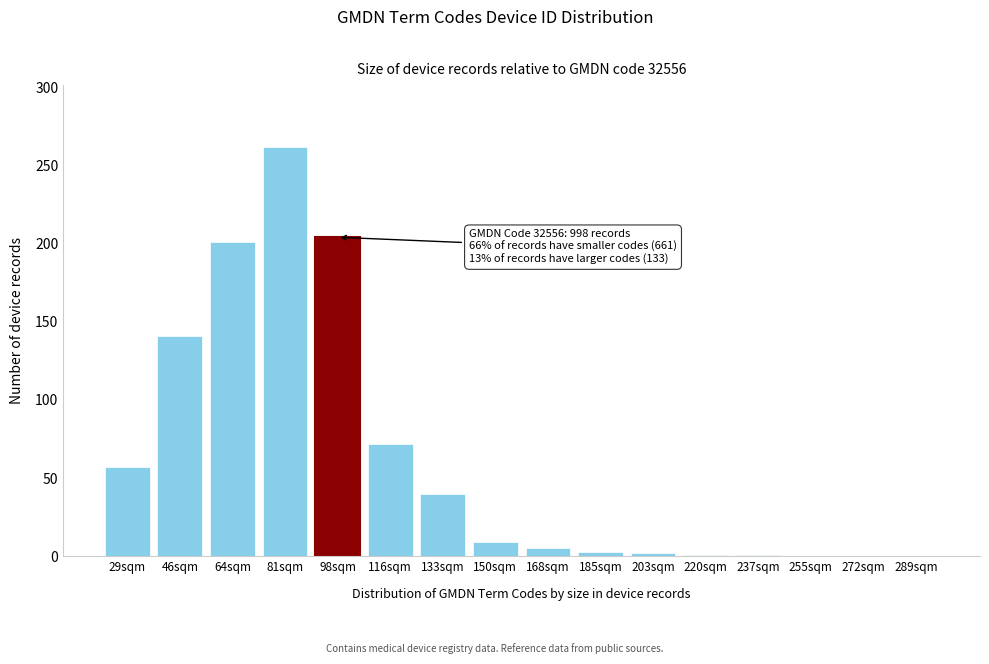

The value at 289sqm is 0. True or false?

True